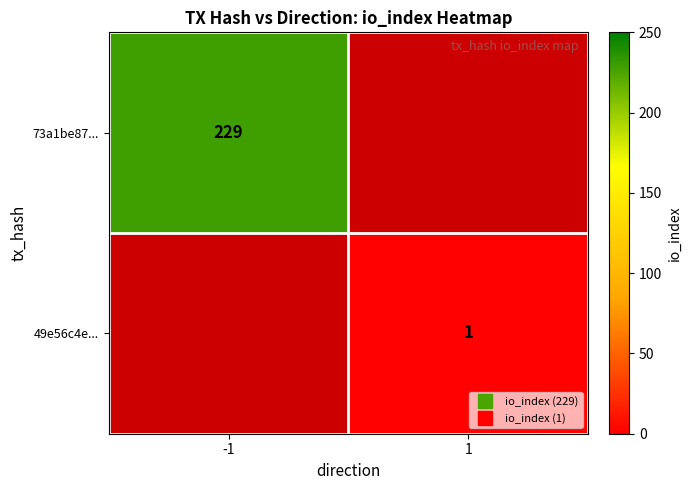

Rank the categories by 49e56c4e... value from highest to lowest.

-1, 1